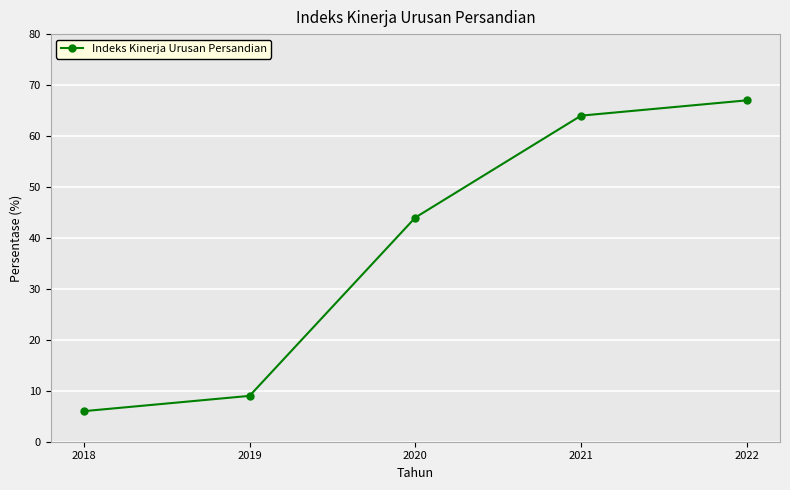

What is the value of the 3rd point from the left?

44